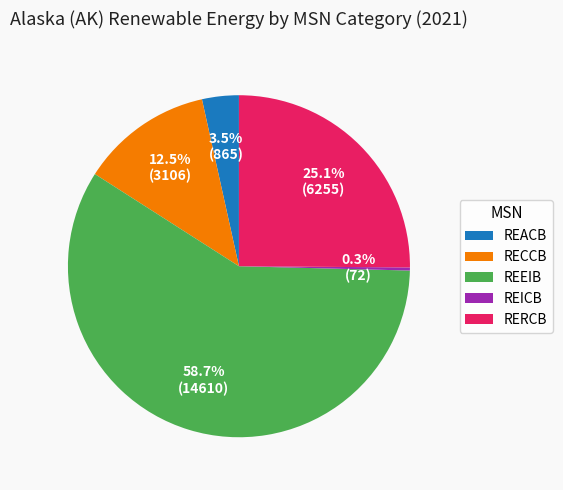

Which has a higher value, REEIB or REICB?

REEIB